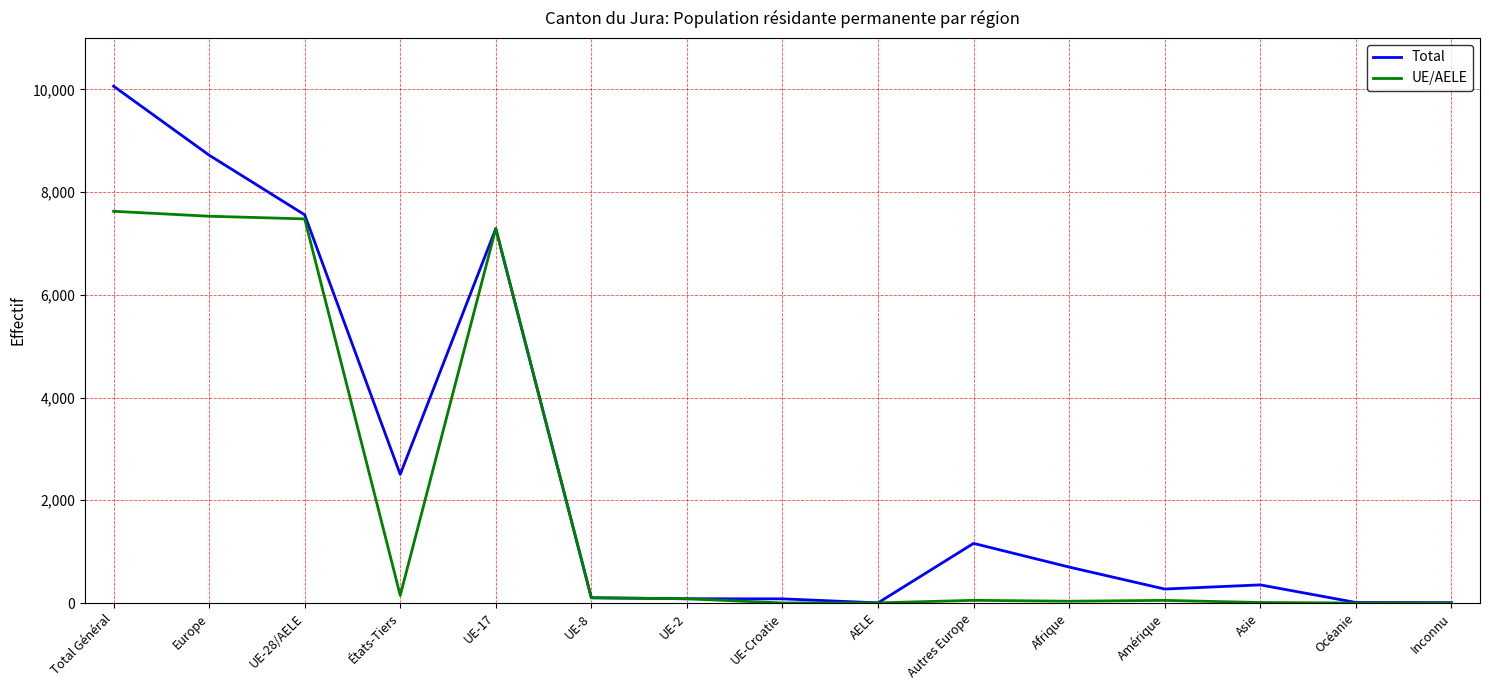

What position from the right is Asie?

3